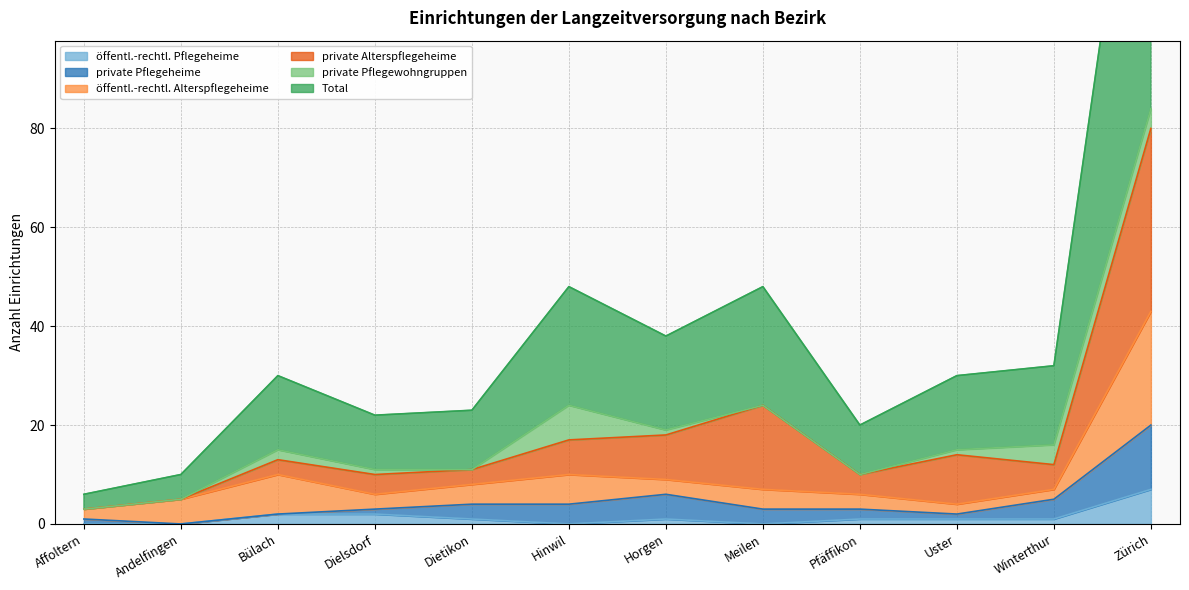

Which series has the largest total across all categories?

Total